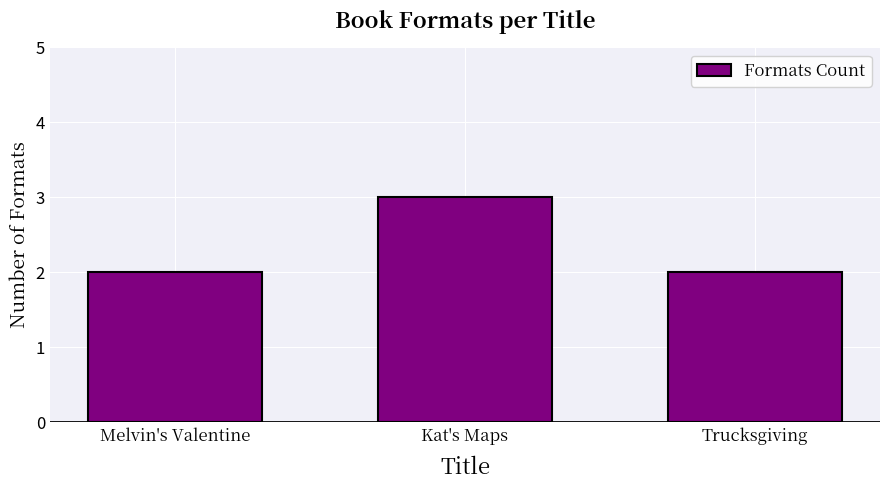

Count the number of data series in this chart.

1